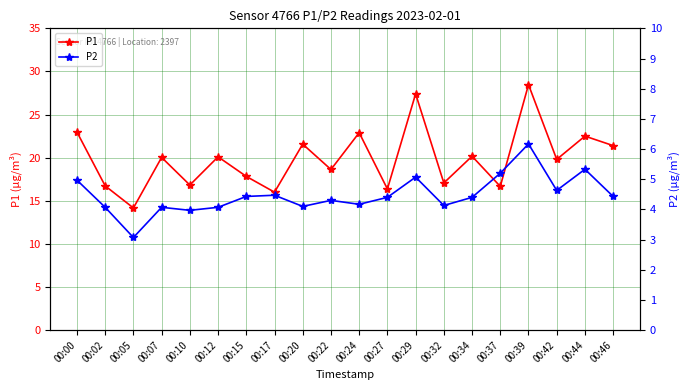

In P1, how many points are lower than both neighbors (excluding endpoints)?

8